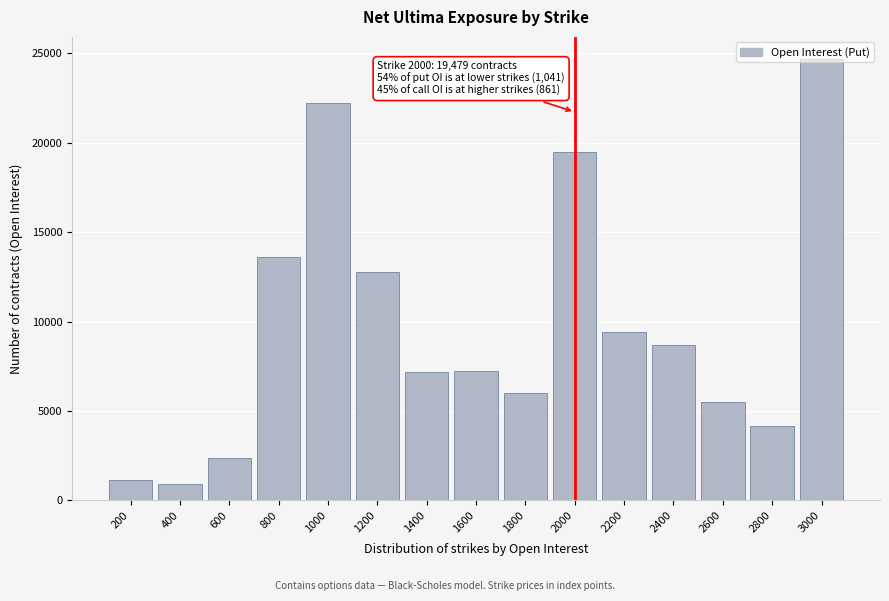

What is the approximate value at 400?

889